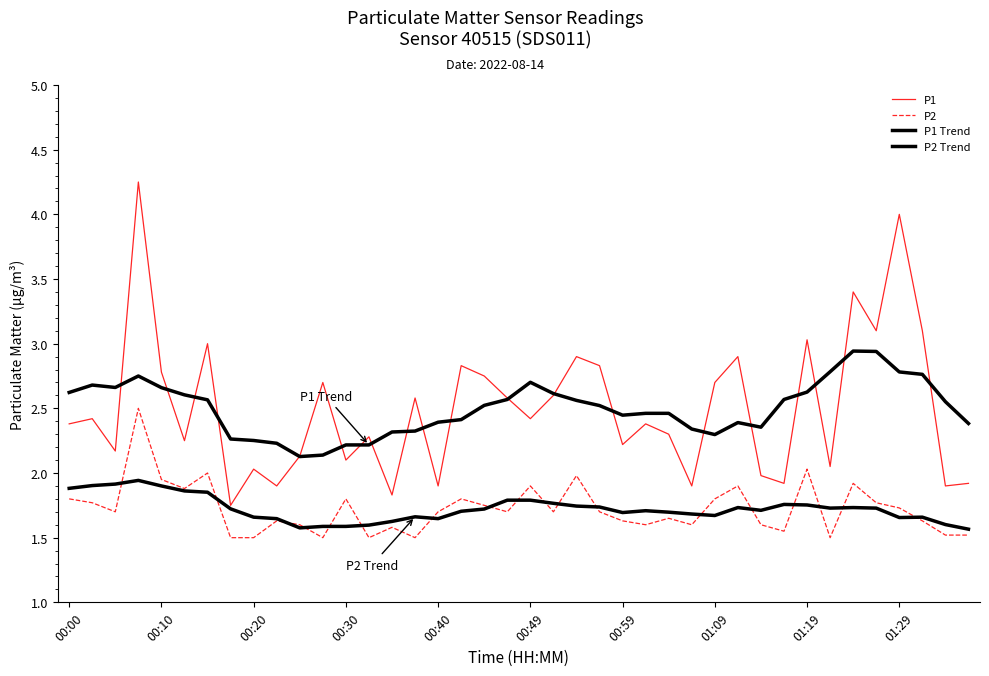

How many lines are shown in the chart?

4